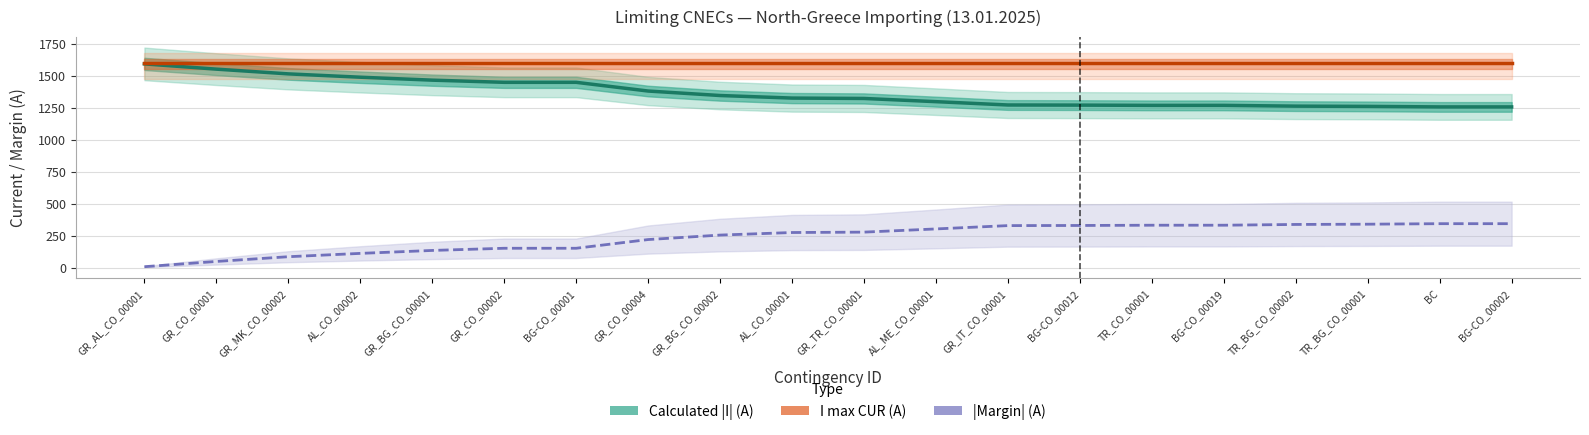

What is the value of the Calculated |I| (A) point at the 8th from the left?

1380